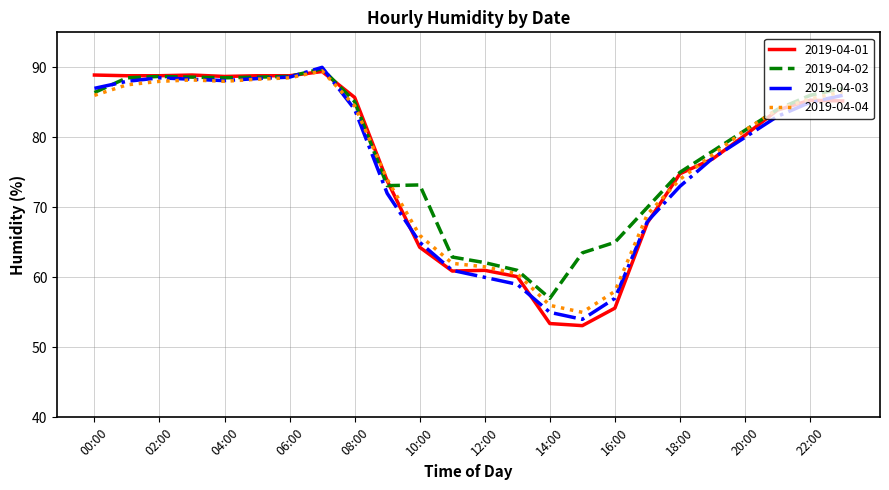

Which series has the widest spread of values?

2019-04-01